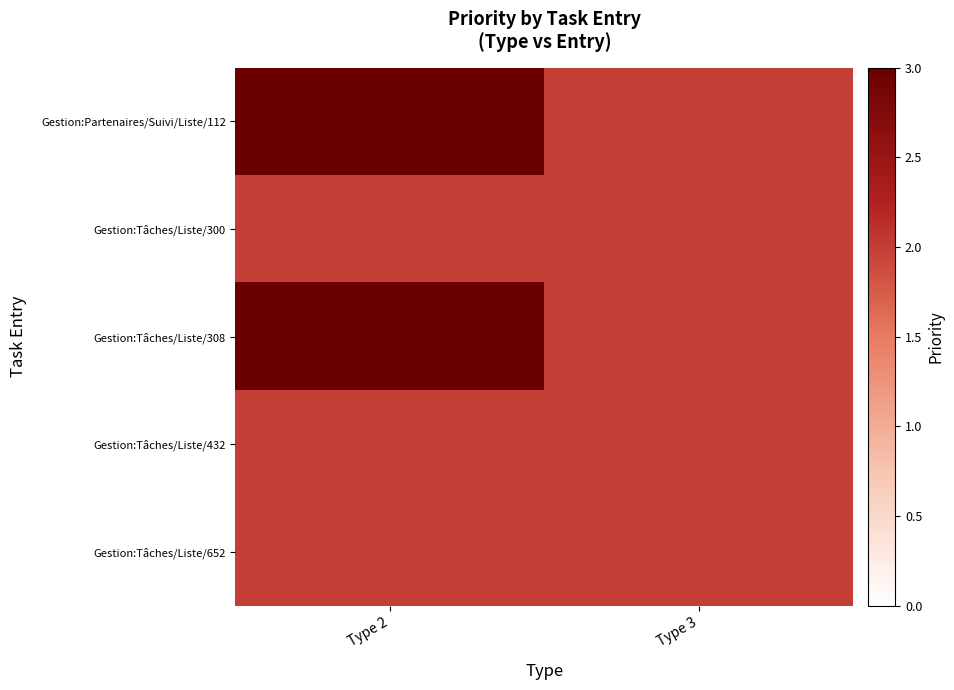

Which label corresponds to the largest value in the chart?

Type 2